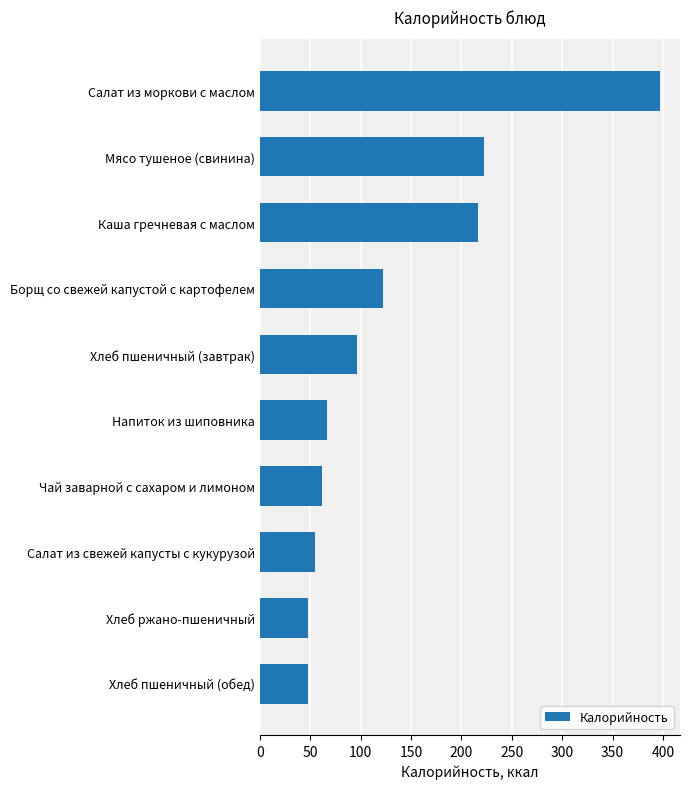

What is the sum of the values at Хлеб пшеничный (обед) and Каша гречневая с маслом?

264.9